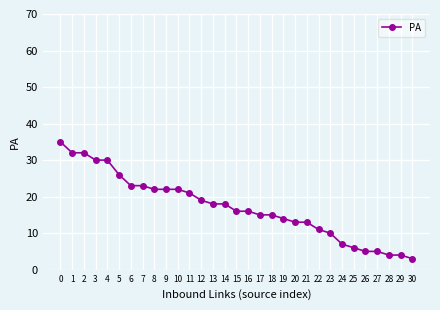

What is the difference between the maximum and second lowest values?

31